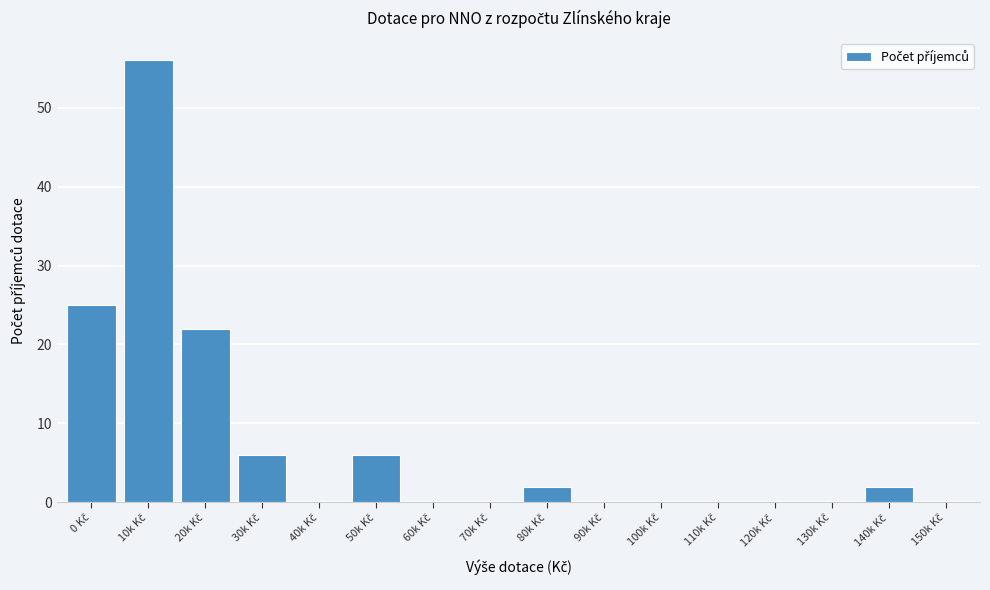

What is the greatest value displayed?

56